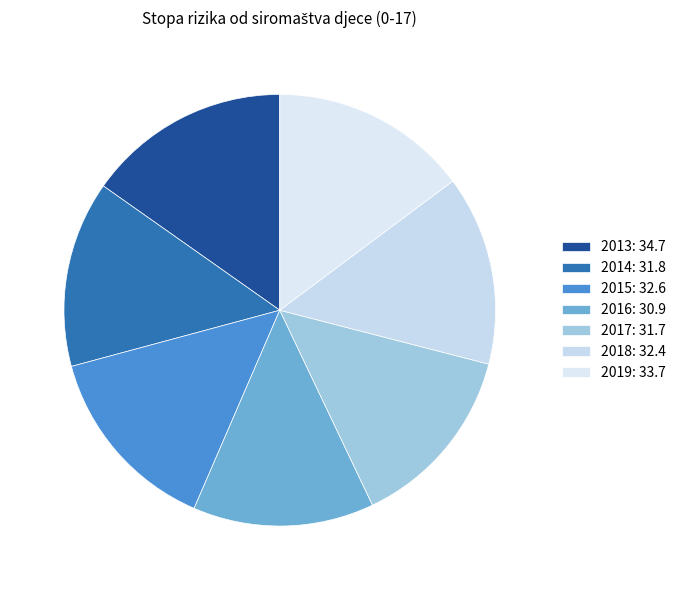

Does 2016 represent more than half of the total?

No